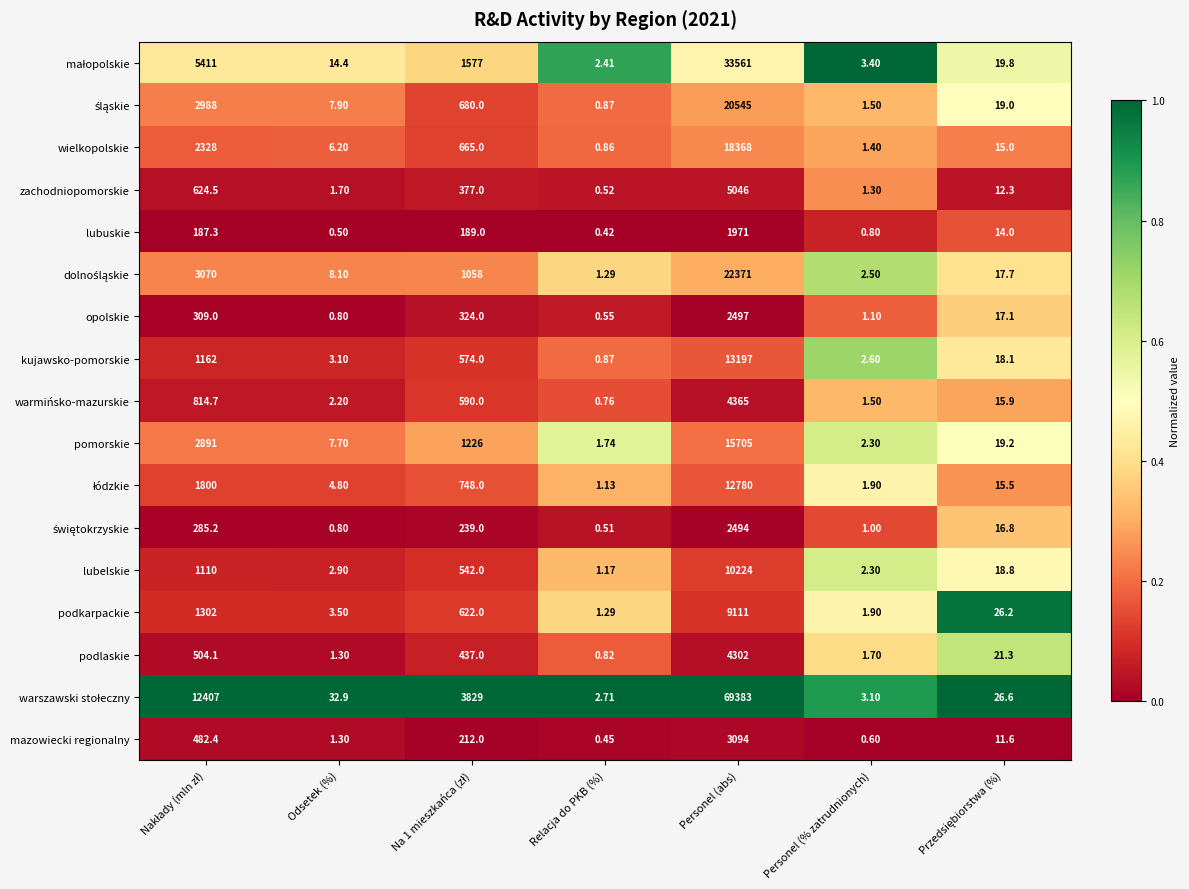

At which category does the chart reach its peak across all series?

Personel (abs)